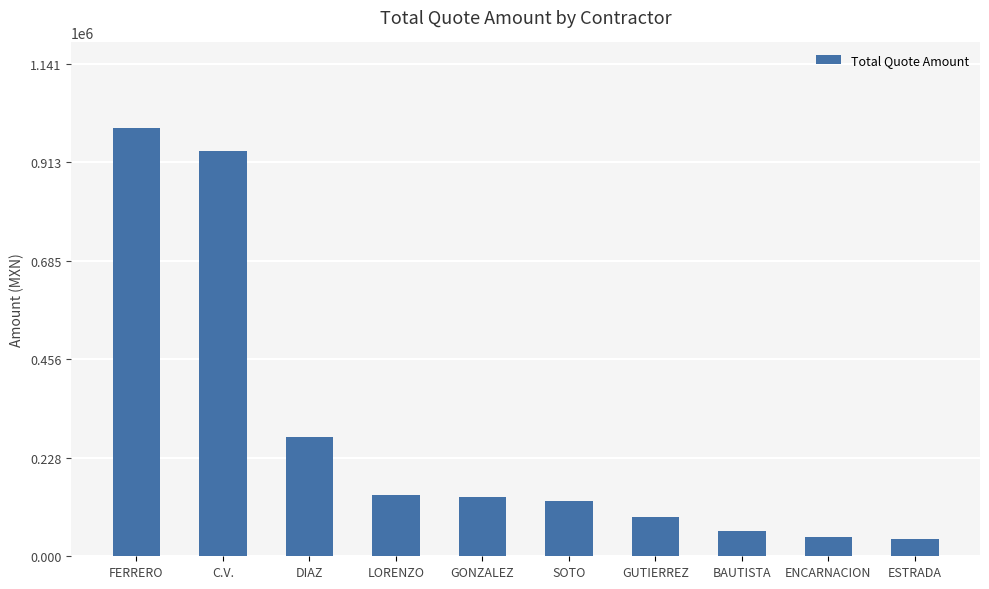

At which category does the chart reach its peak across all series?

FERRERO